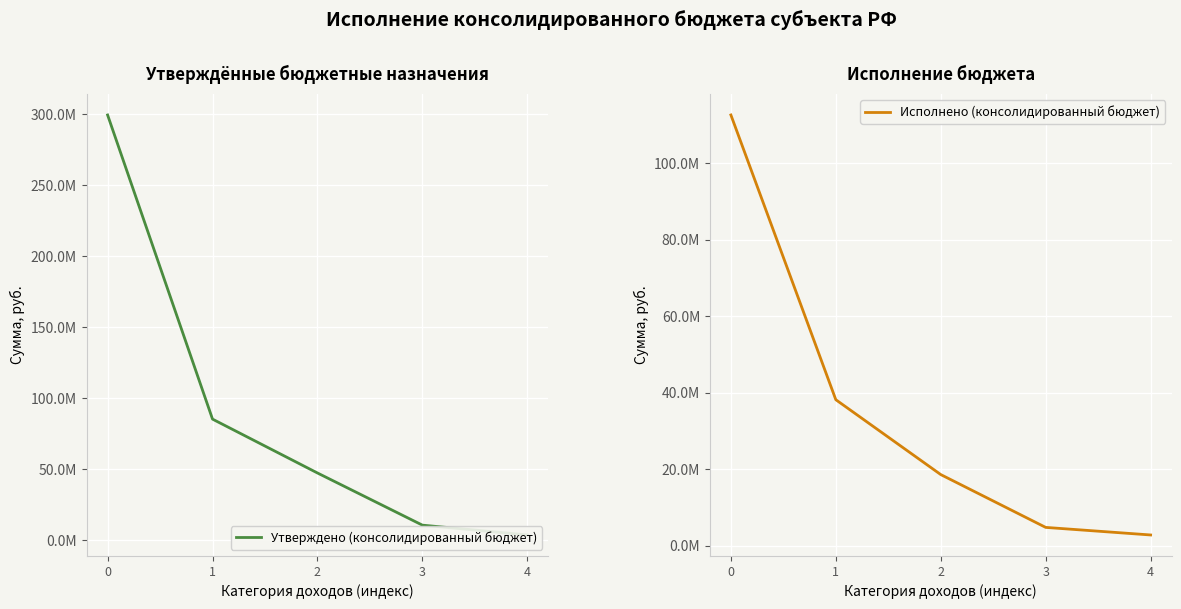

Count the number of data series in this chart.

2